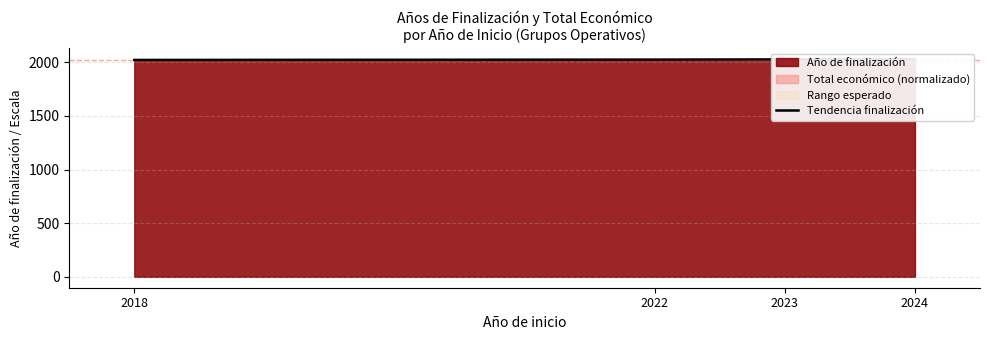

What is the difference between the values at 2024 and 2022?

3